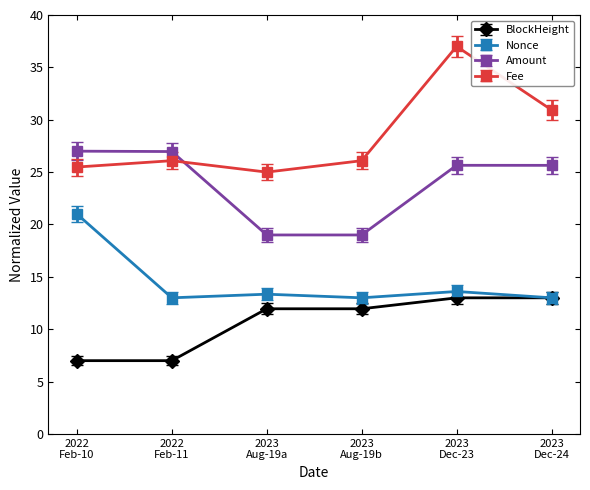

What is the maximum value shown in the chart?

37.0